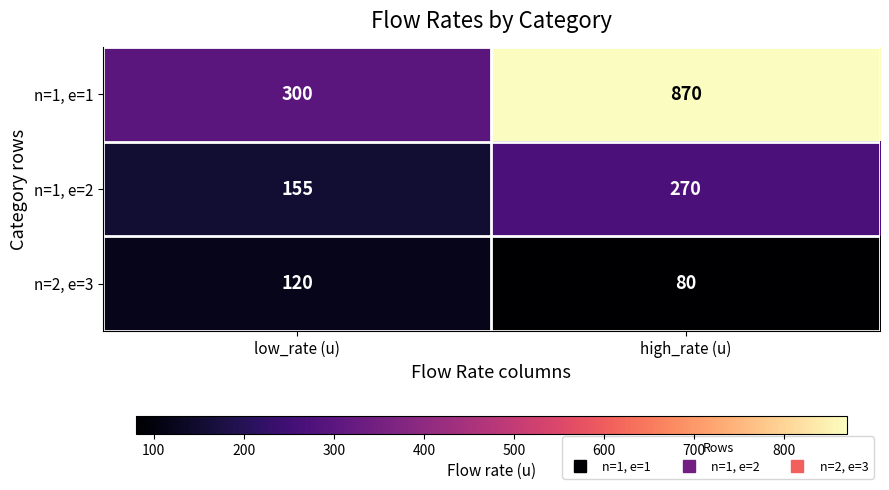

At which category is the sum across all series the highest?

high_rate (u)